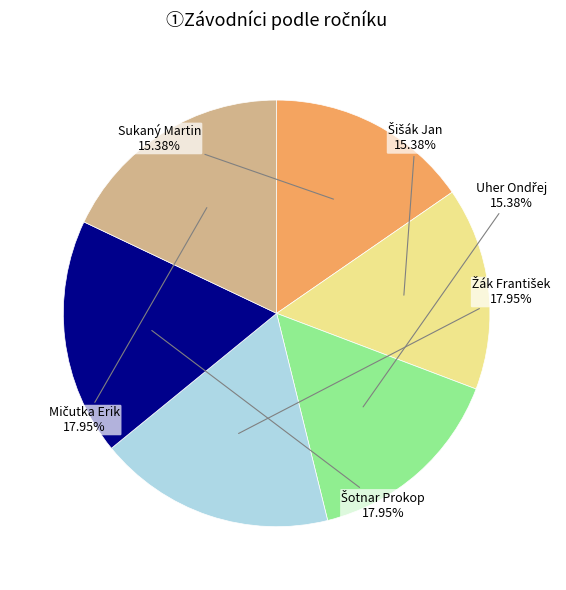

Does any single category account for the majority?

No